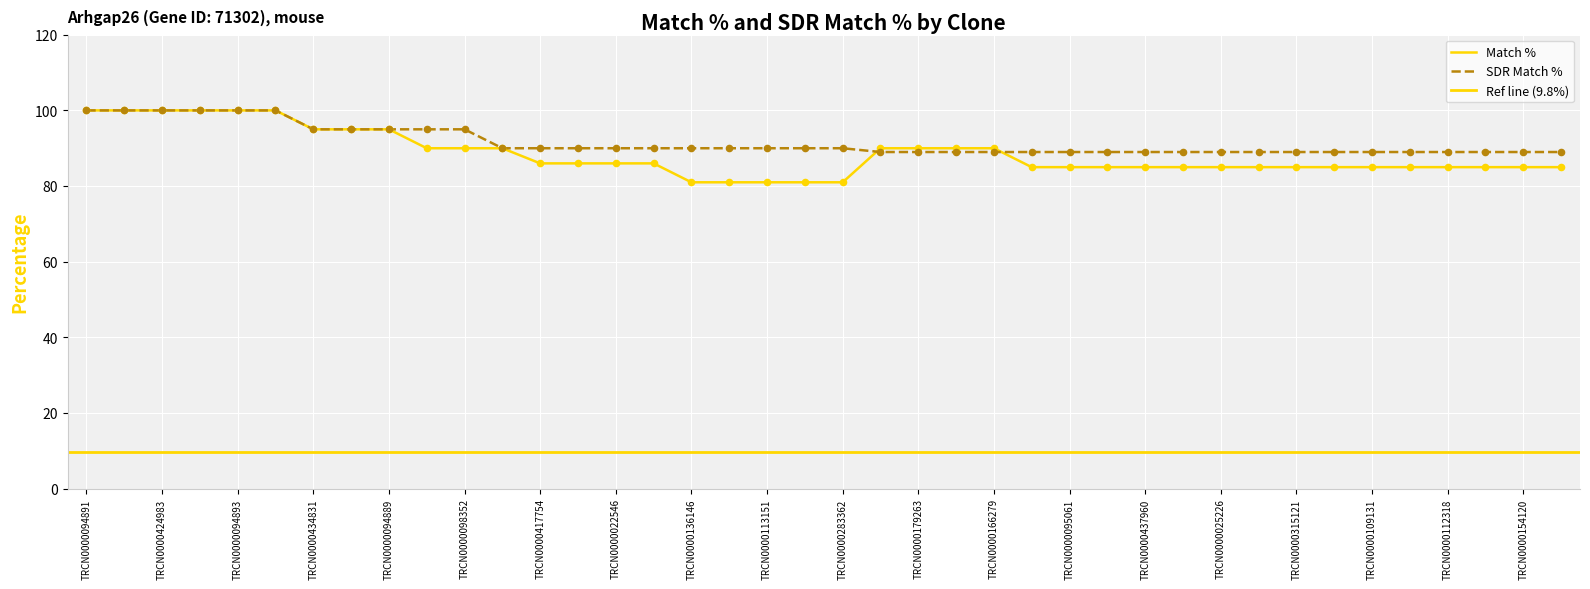

Which series has the largest total across all categories?

SDR Match %